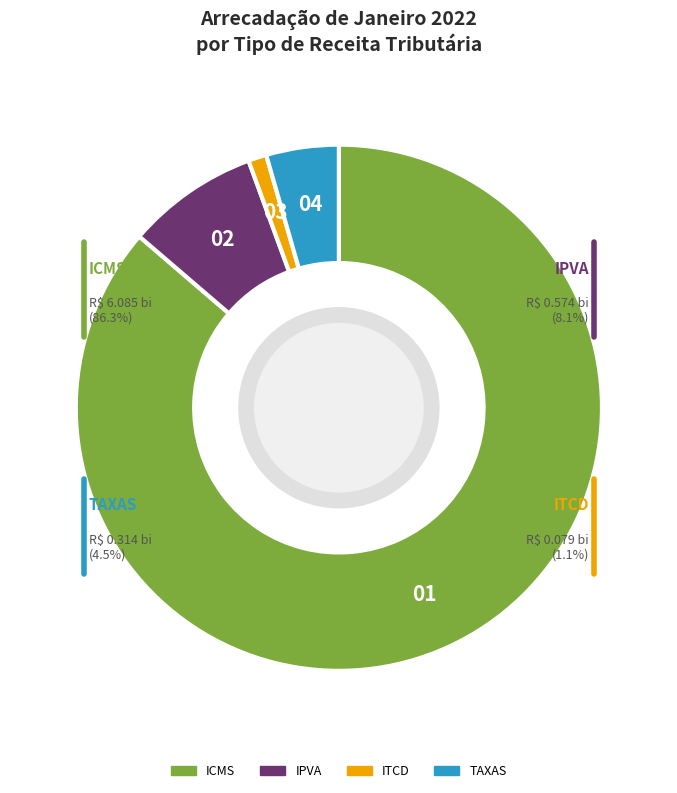

Is it true that TAXAS is 1% of the pie?

False